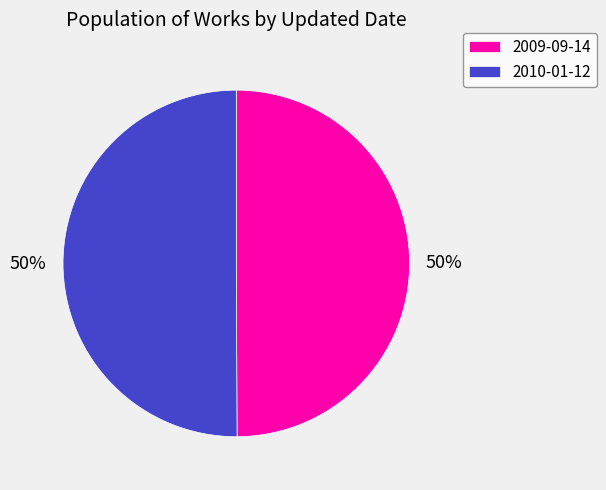

What is the ratio of the value at 2009-09-14 to the value at 2010-01-12?

1.0